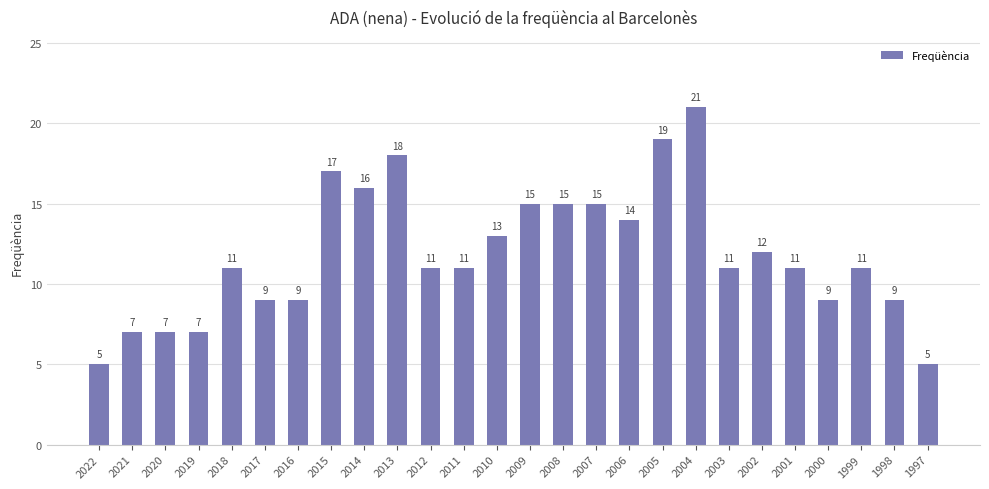

The chart shows a value of 3 at 2019. True or false?

False